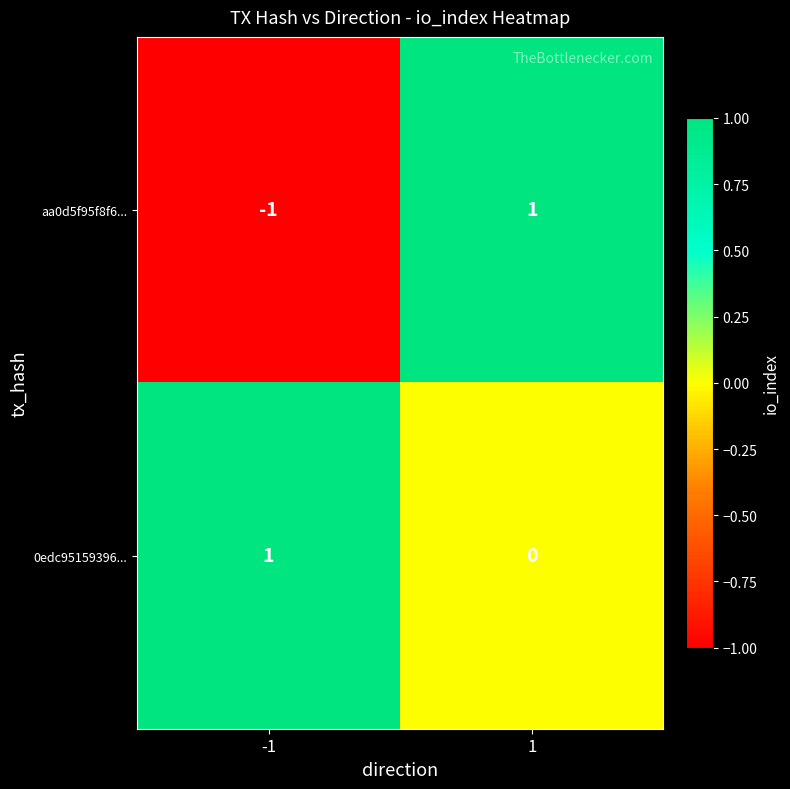

Rank the series at 1 from highest to lowest value.

aa0d5f95f8f6..., 0edc95159396...